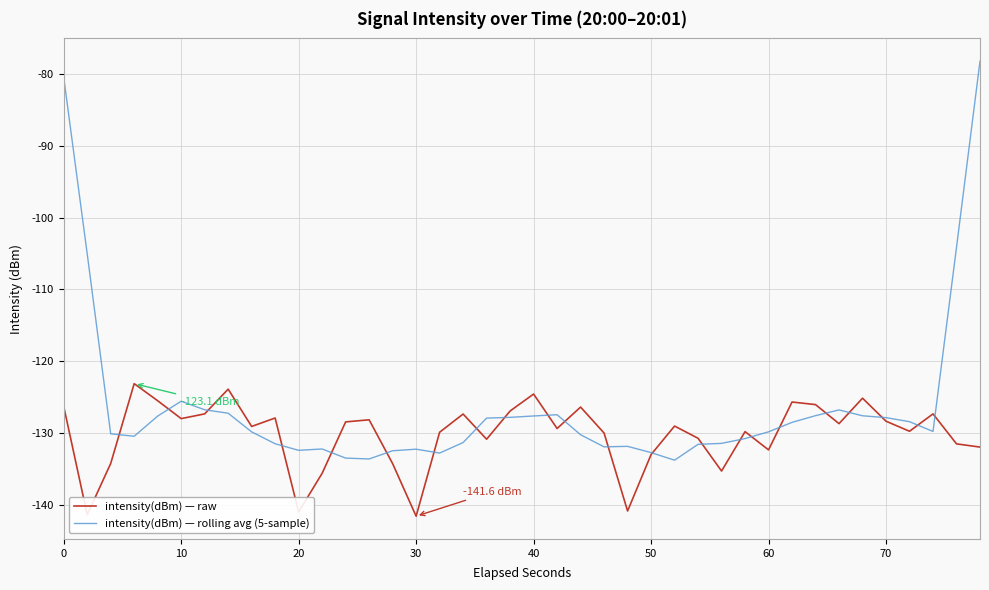

What is the lowest value of the intensity(dBm) — rolling avg (5-sample) series?

-133.8